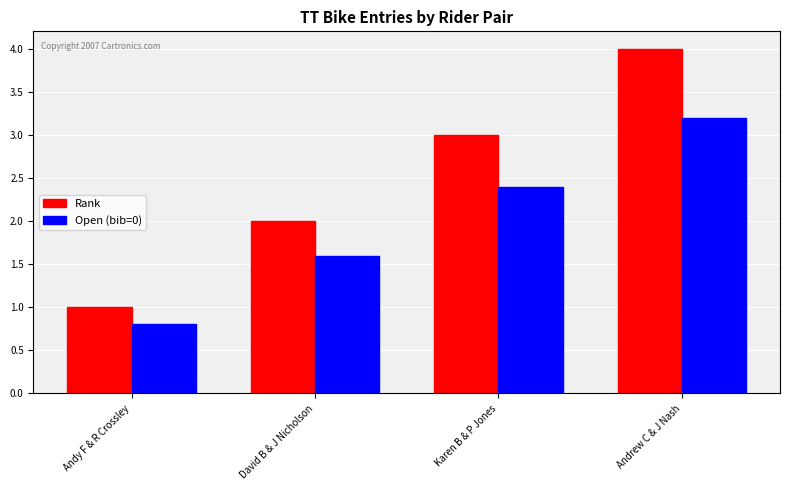

The value of Rank at Karen B & P Jones is 4.5. True or false?

False